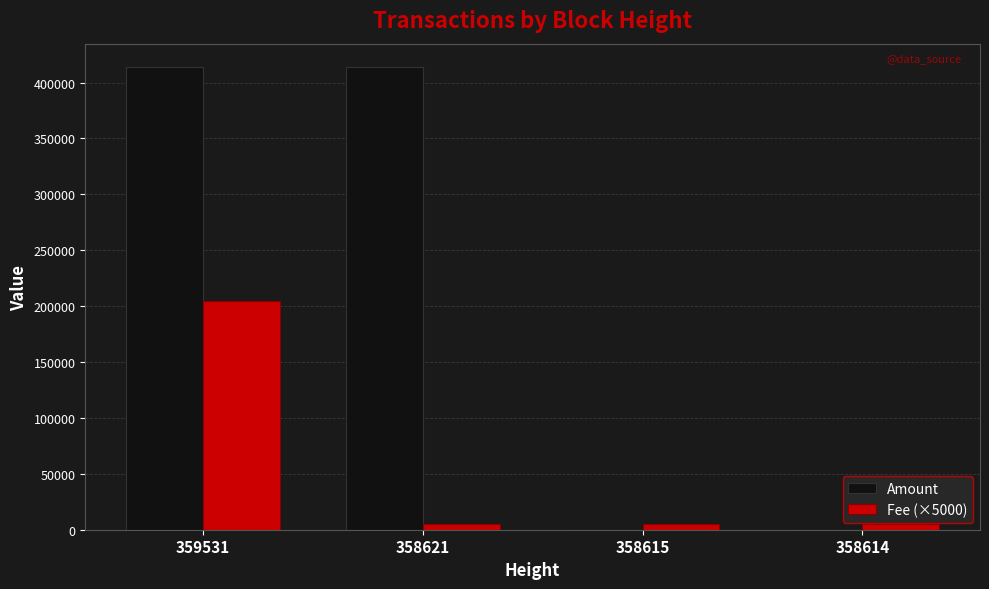

True or false: Amount has a value of 414079 at 359531.

True